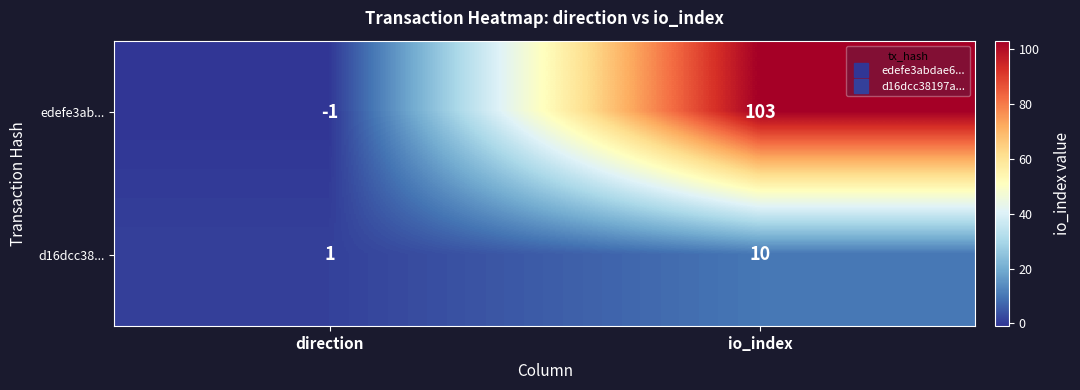

What is the sum of the edefe3ab... values at io_index and direction?

102